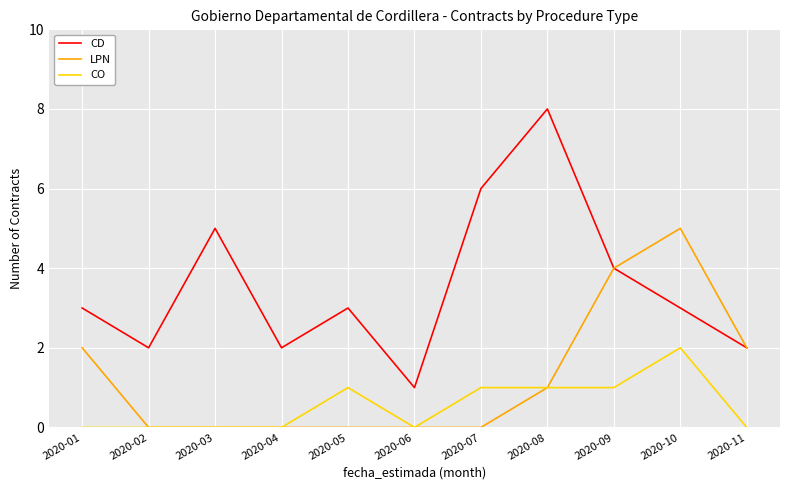

How many CD values are between 2 and 5?

8